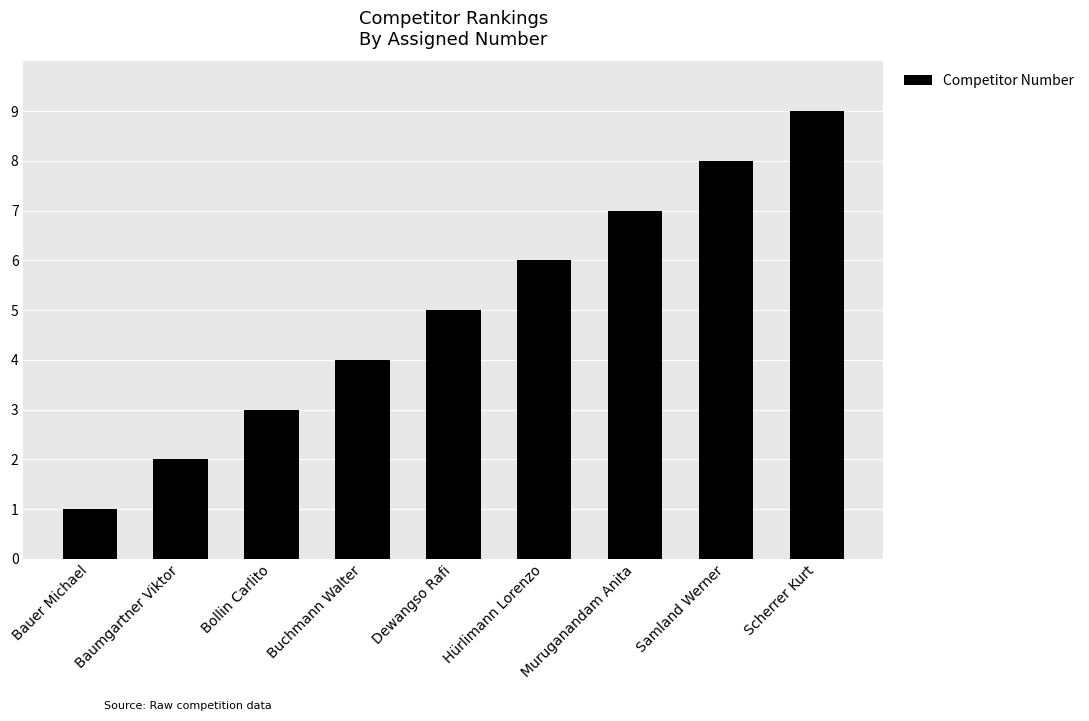

What is the value of the 1st bar from the left?

1